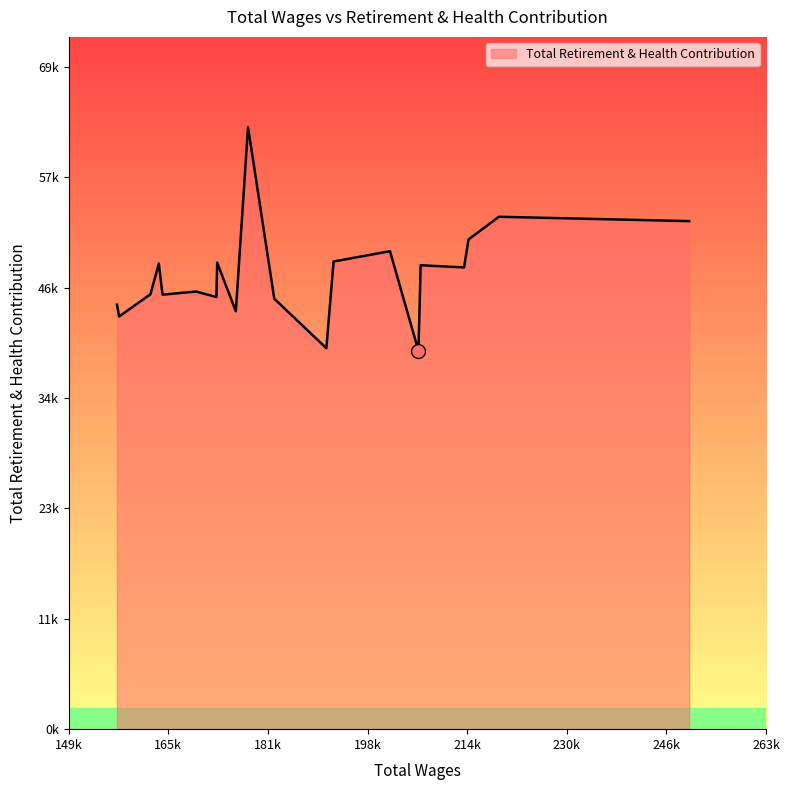

Does the chart display data point markers on the line(s)?

No